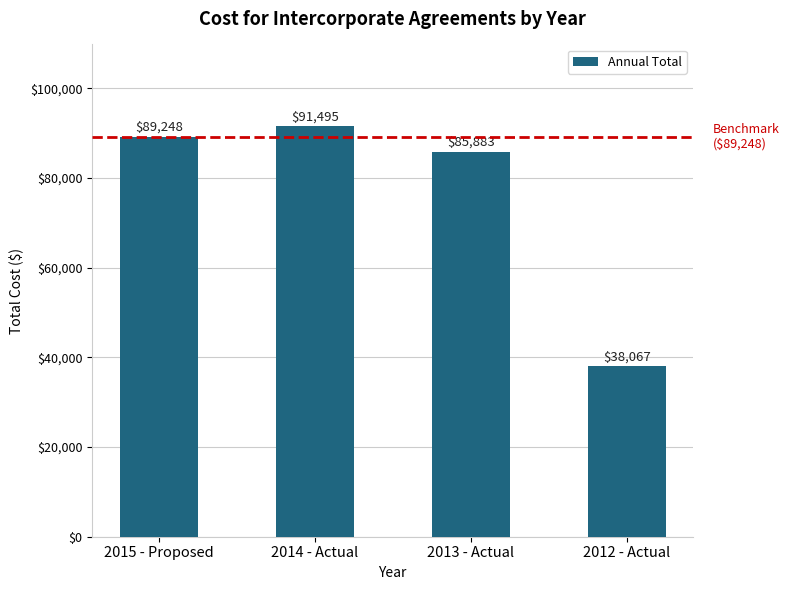

True or false: the data shows 58980.5 at 2012 - Actual.

False